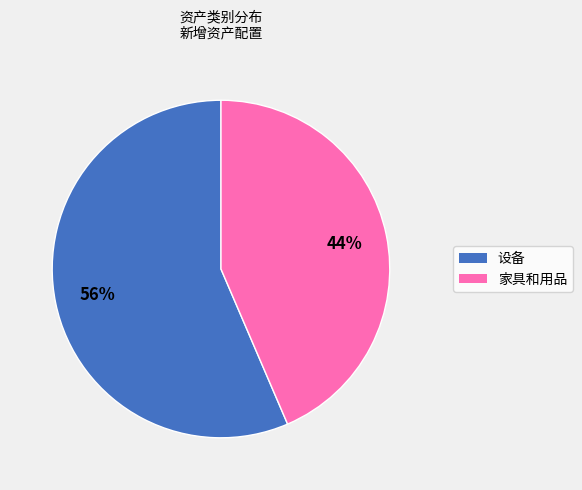

Is there any slice that represents more than half of the pie?

Yes